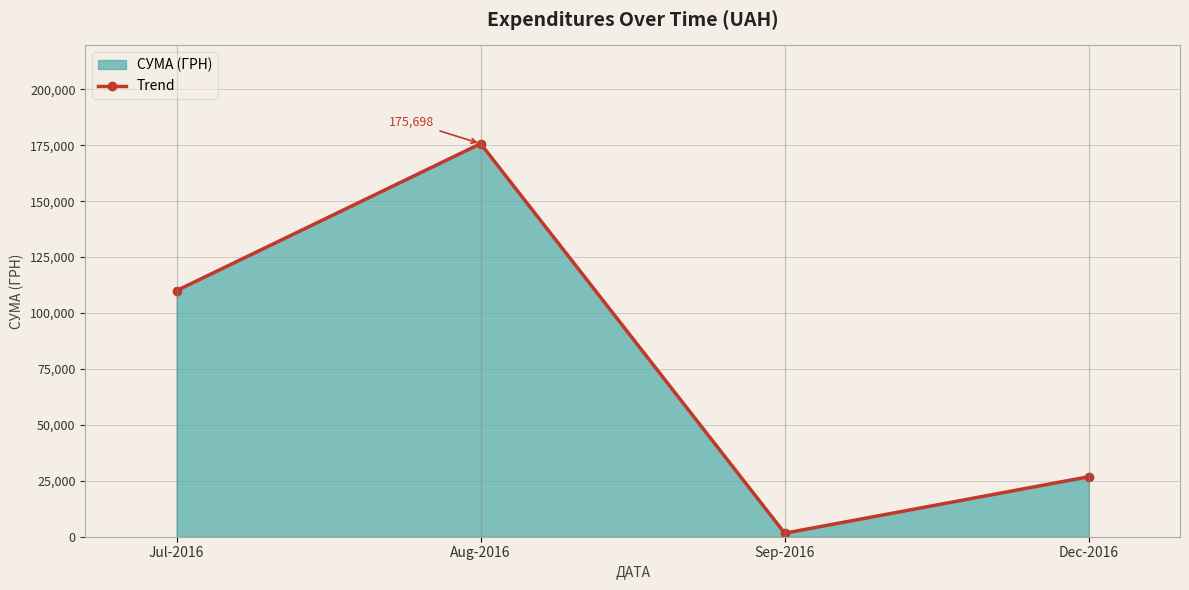

Which label corresponds to the largest value in the chart?

Aug-2016